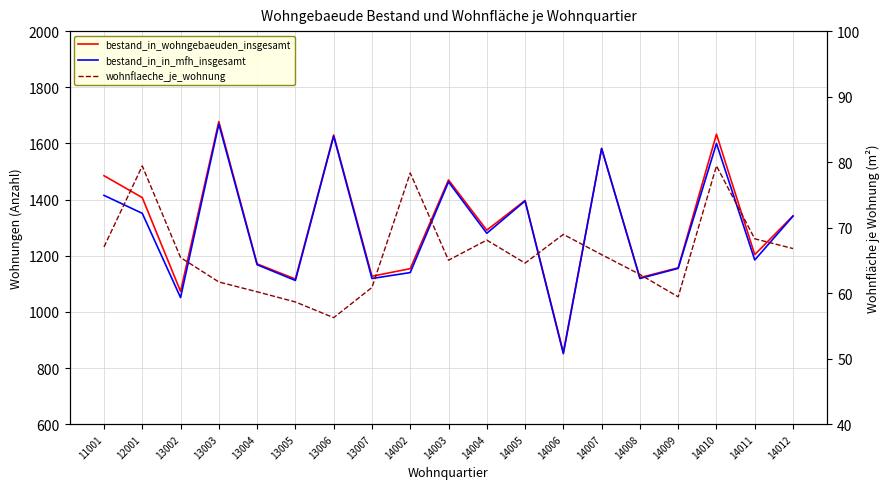

The bestand_in_in_mfh_insgesamt series shows 2720.5 at 14010. True or false?

False